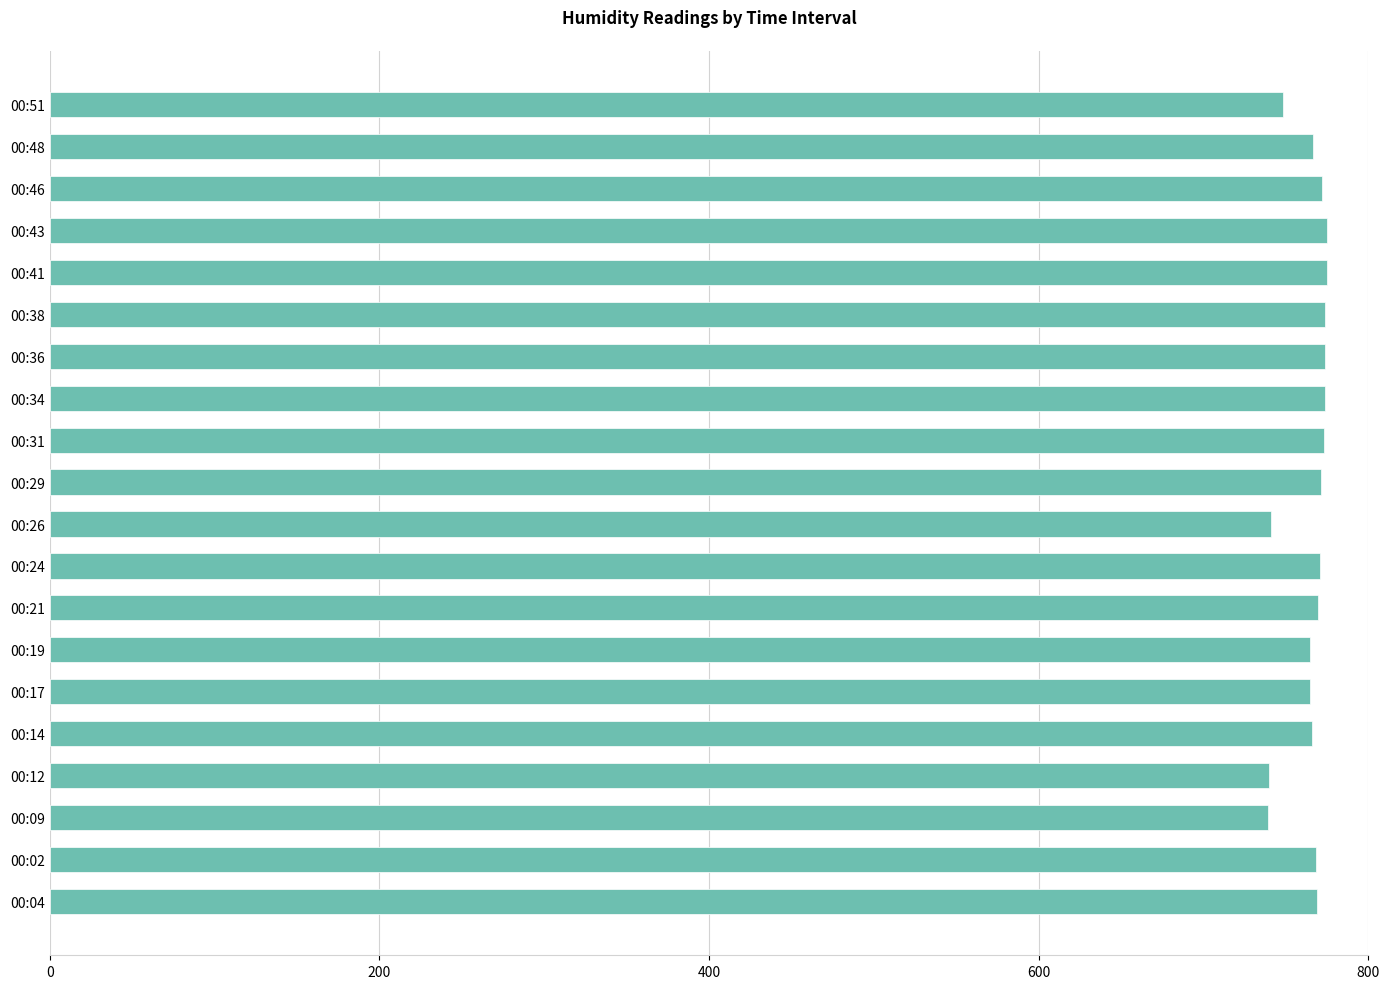

What is the maximum value shown in the chart?

775.2